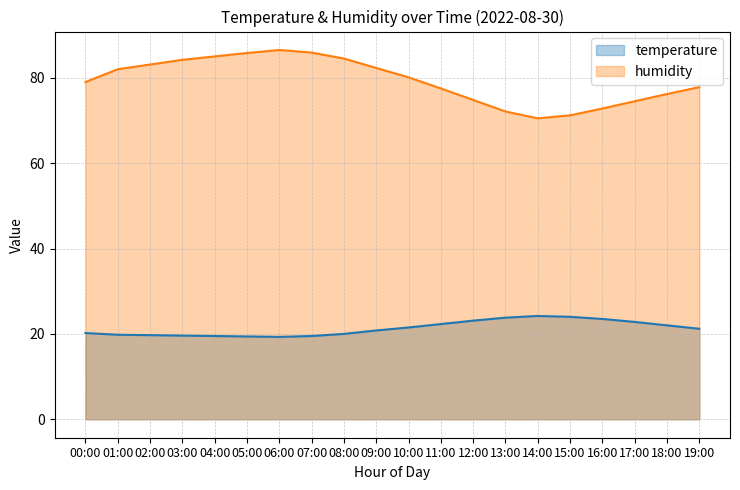

The temperature series shows 22.3 at 11:00. True or false?

True